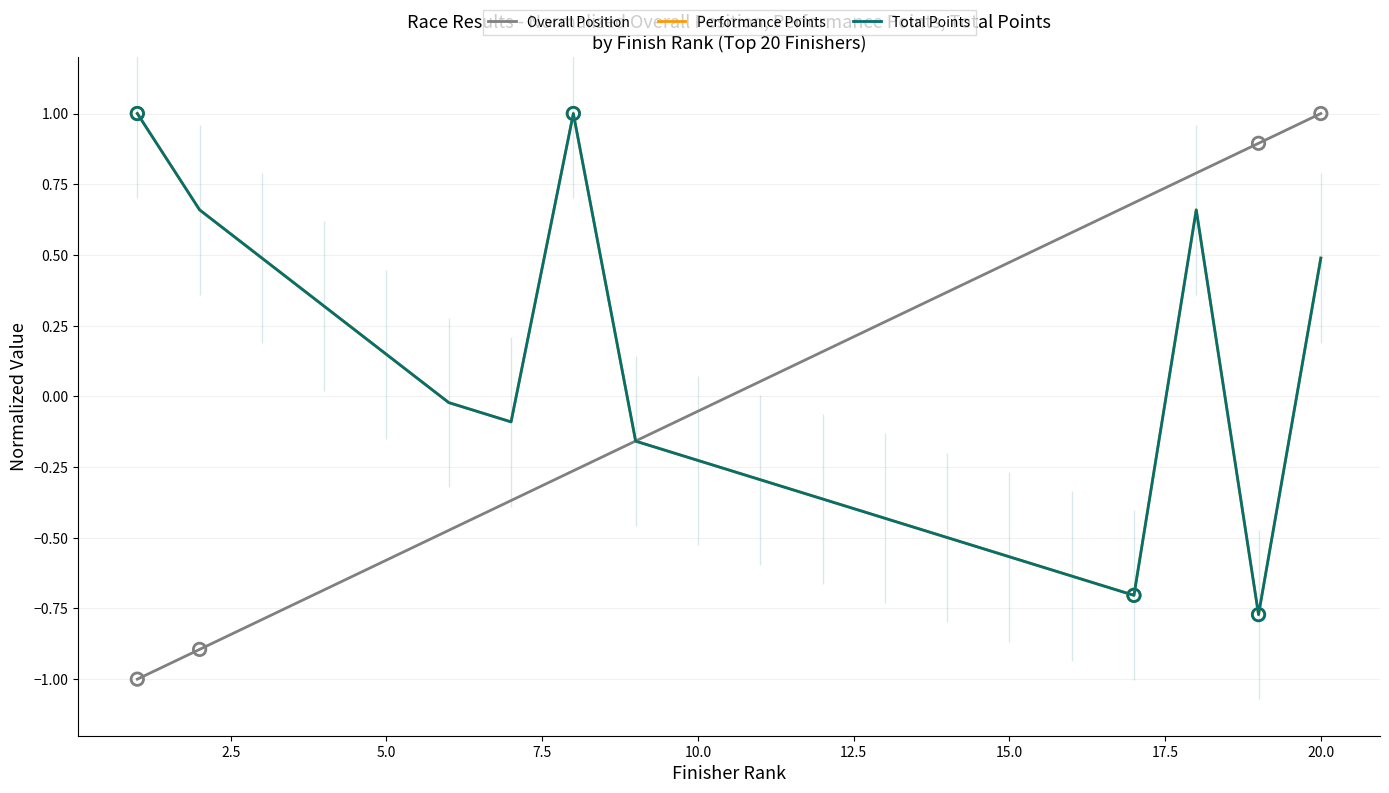

At how many categories does at least one series exceed 0?

16